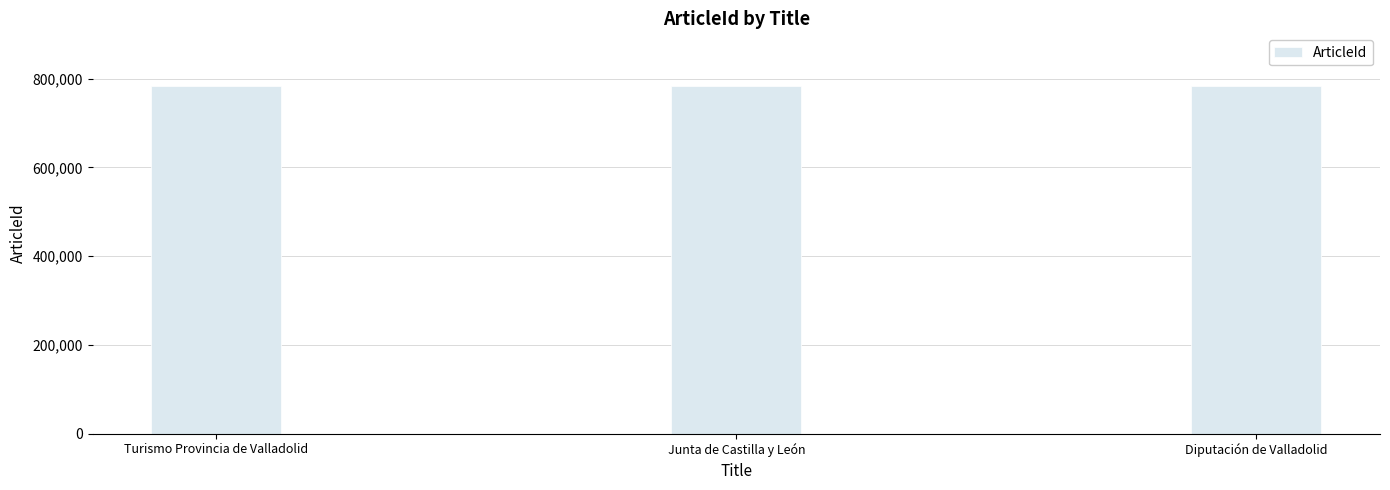

What is the change in value from Junta de Castilla y León to Diputación de Valladolid?

-10